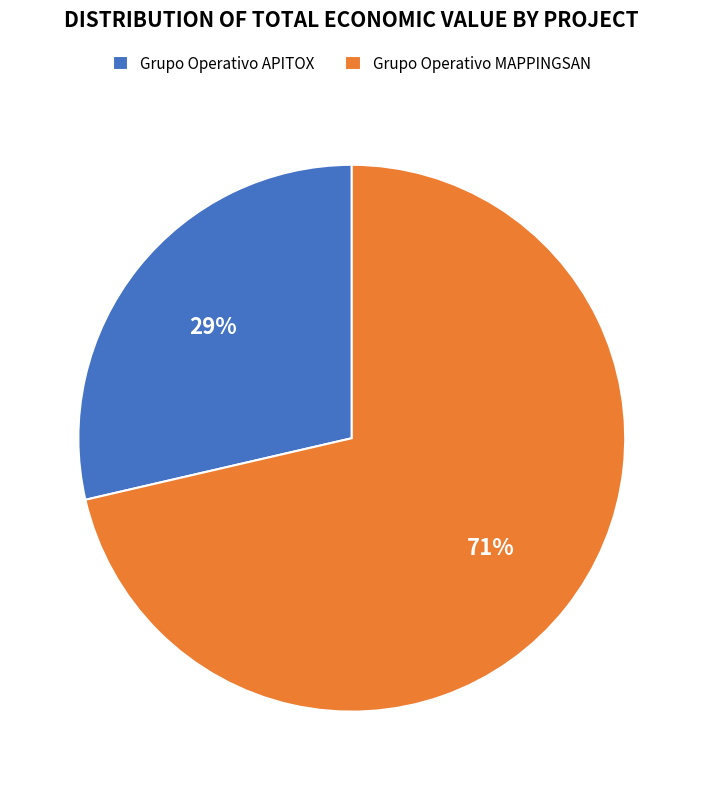

How many segments does this pie chart have?

2